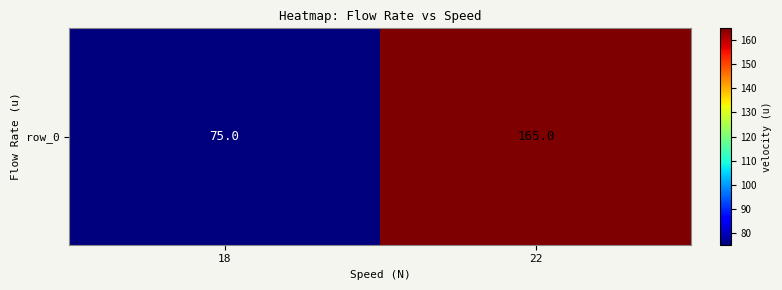

At which category does the chart reach its peak across all series?

22